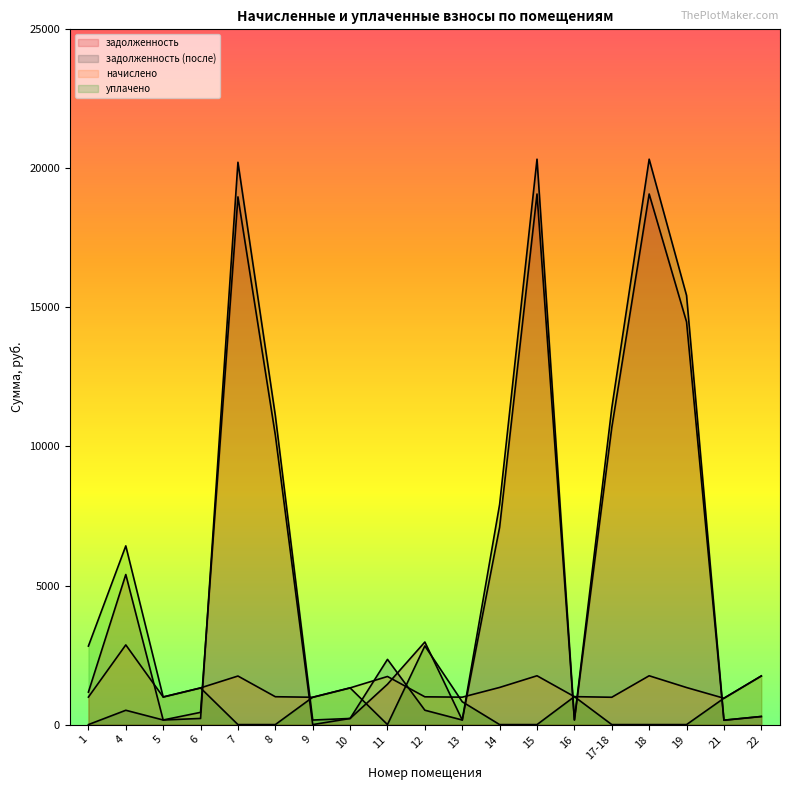

How many positive values does the уплачено series have?

11